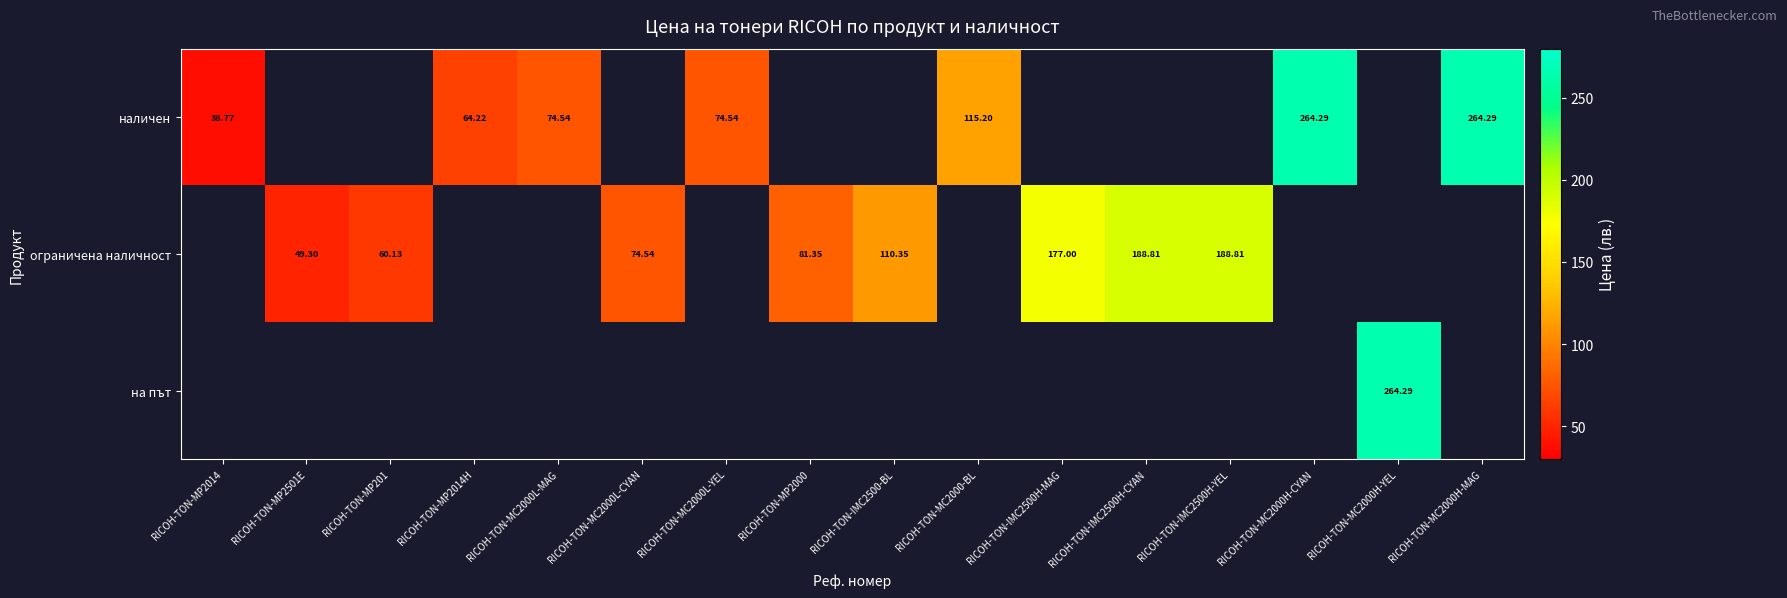

Which series changed the most between RICOH-TON-MP2014 and RICOH-TON-MC2000H-MAG?

наличен